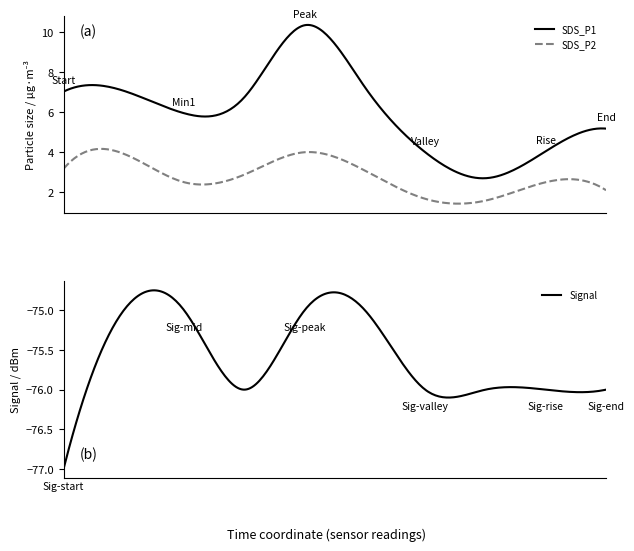

Does the chart have visible grid lines?

No